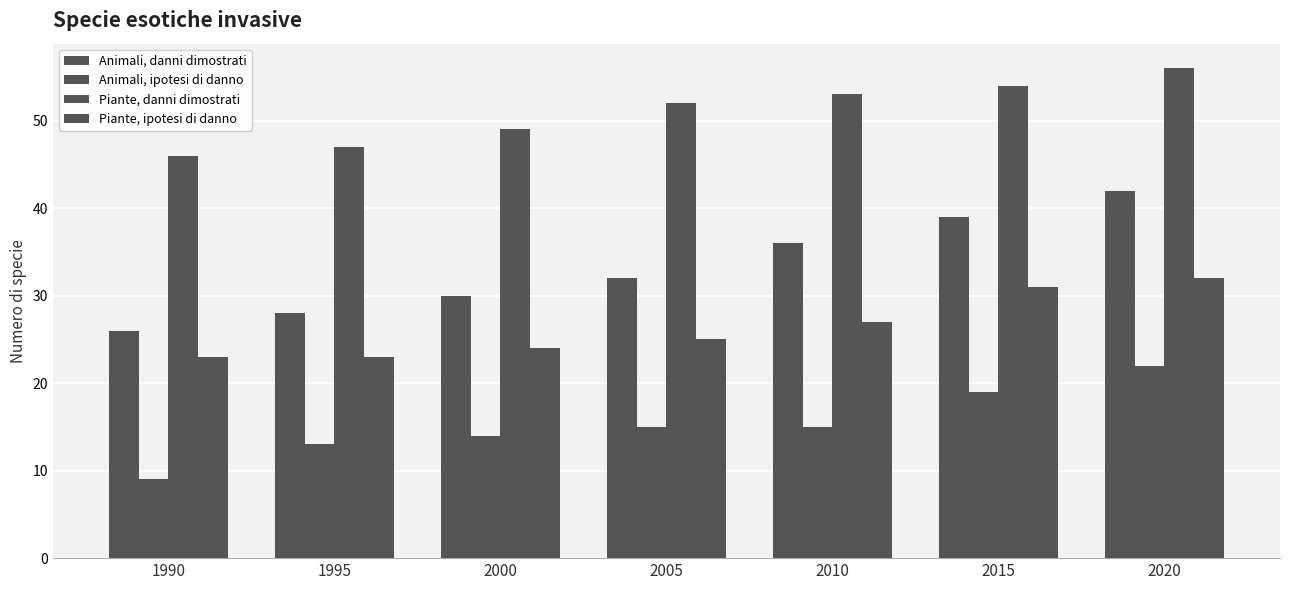

Which label corresponds to the largest value in the chart?

2020